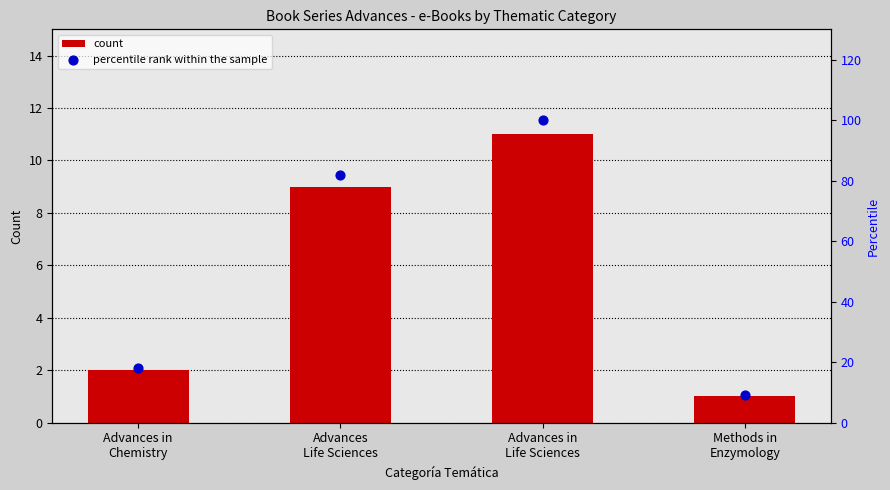

Which series has the largest total across all categories?

percentile rank within the sample